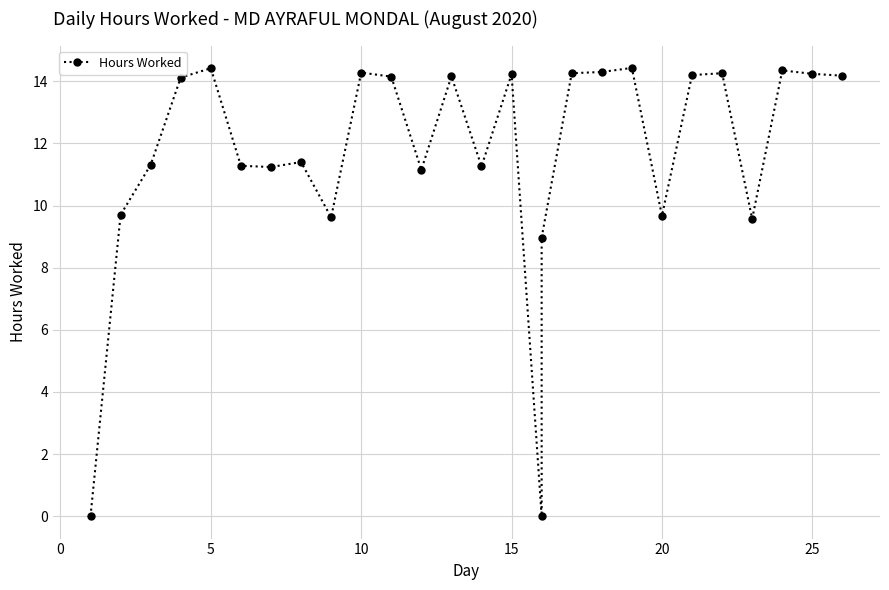

What is the label of the 10th point from the right?

17